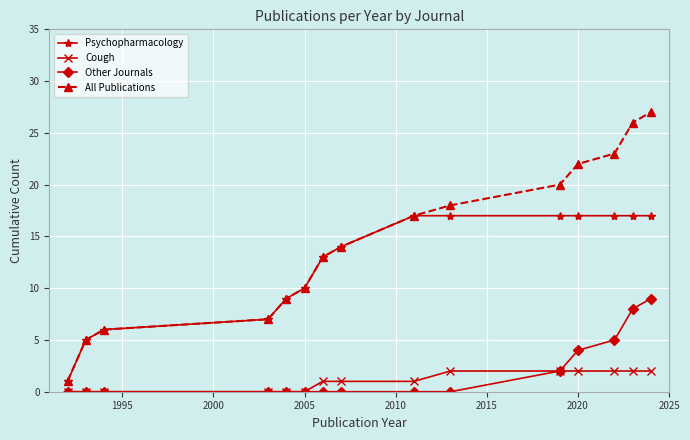

Which series has the largest range (max minus min)?

All Publications